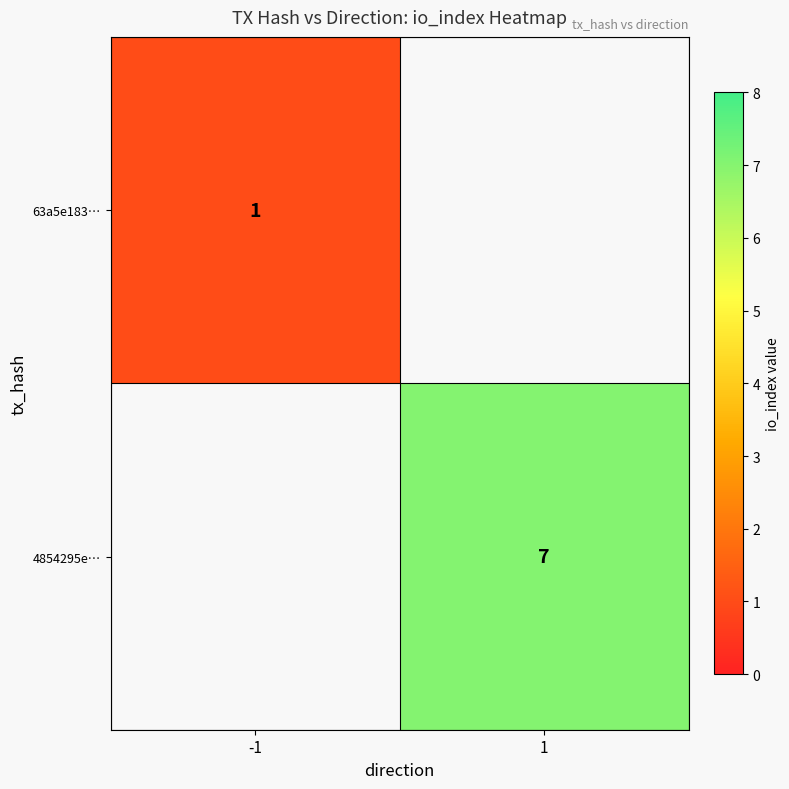

Is it true that 4854295e… equals 3 at 1?

False